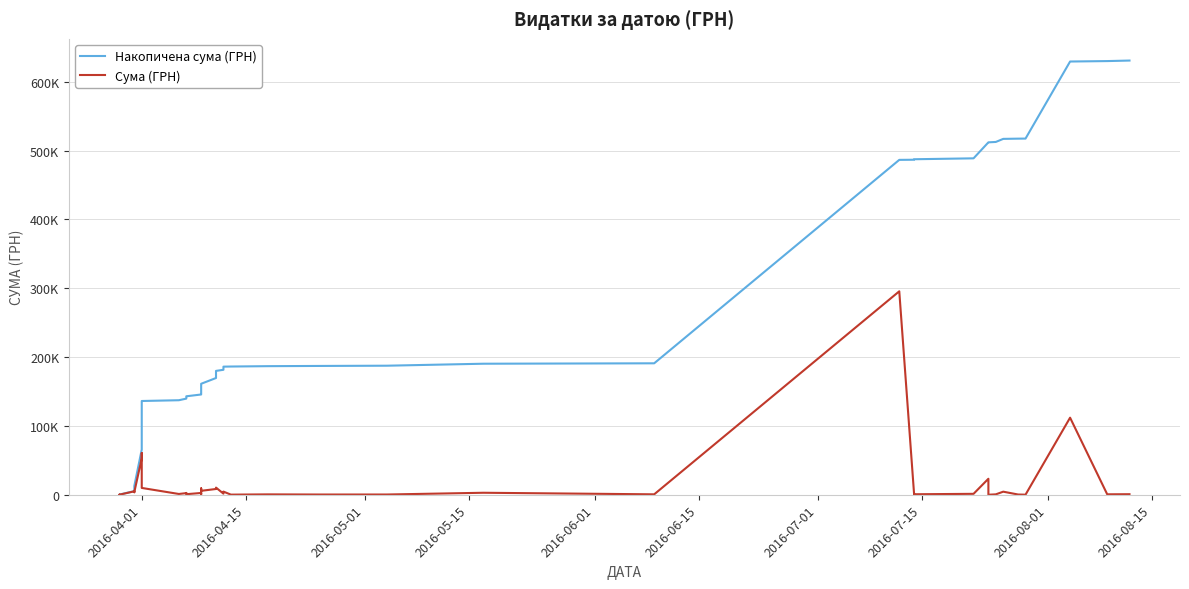

True or false: Сума (ГРН) and Накопичена сума (ГРН) intersect in this chart.

False